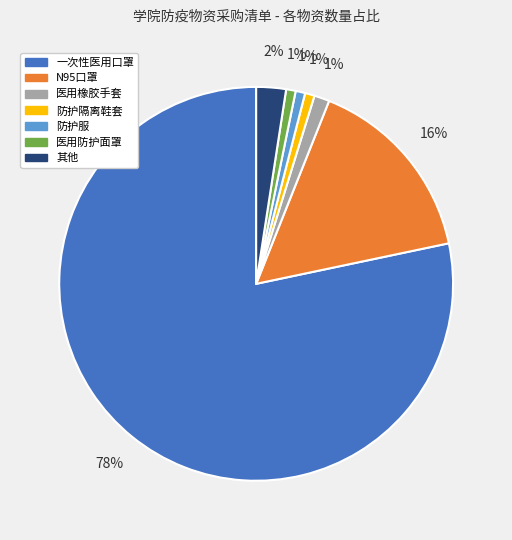

Is it true that 其他 is 17% of the pie?

False